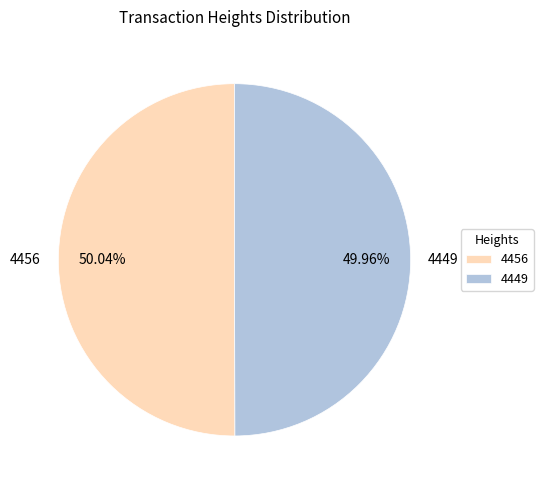

Is the sum of 4456 and 4449 greater than half?

Yes